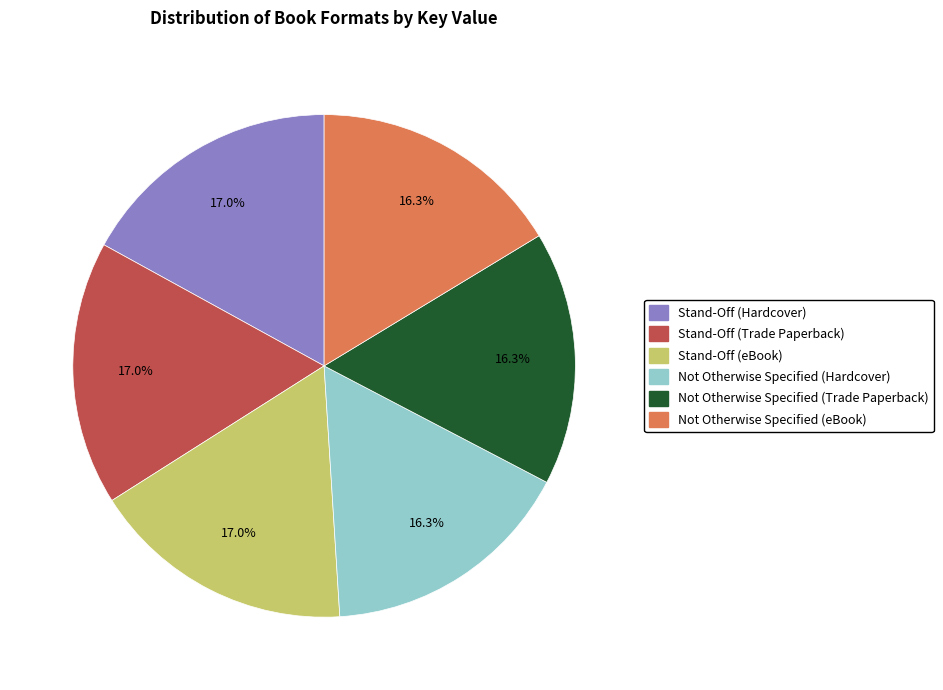

To the nearest percent, what is the combined percentage of Not Otherwise Specified (Trade Paperback) and Not Otherwise Specified (Hardcover)?

33%